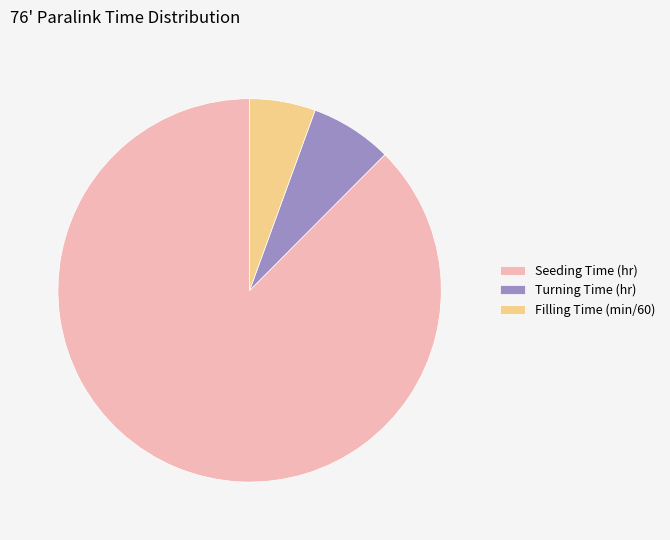

How many slices are in this pie chart?

3